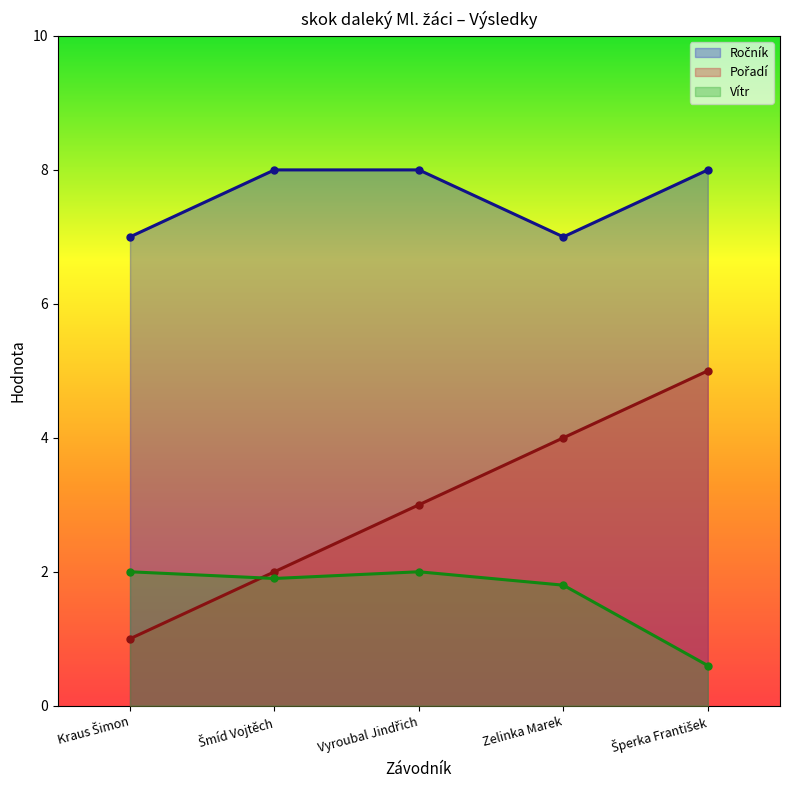

How many lines are shown in the chart?

3